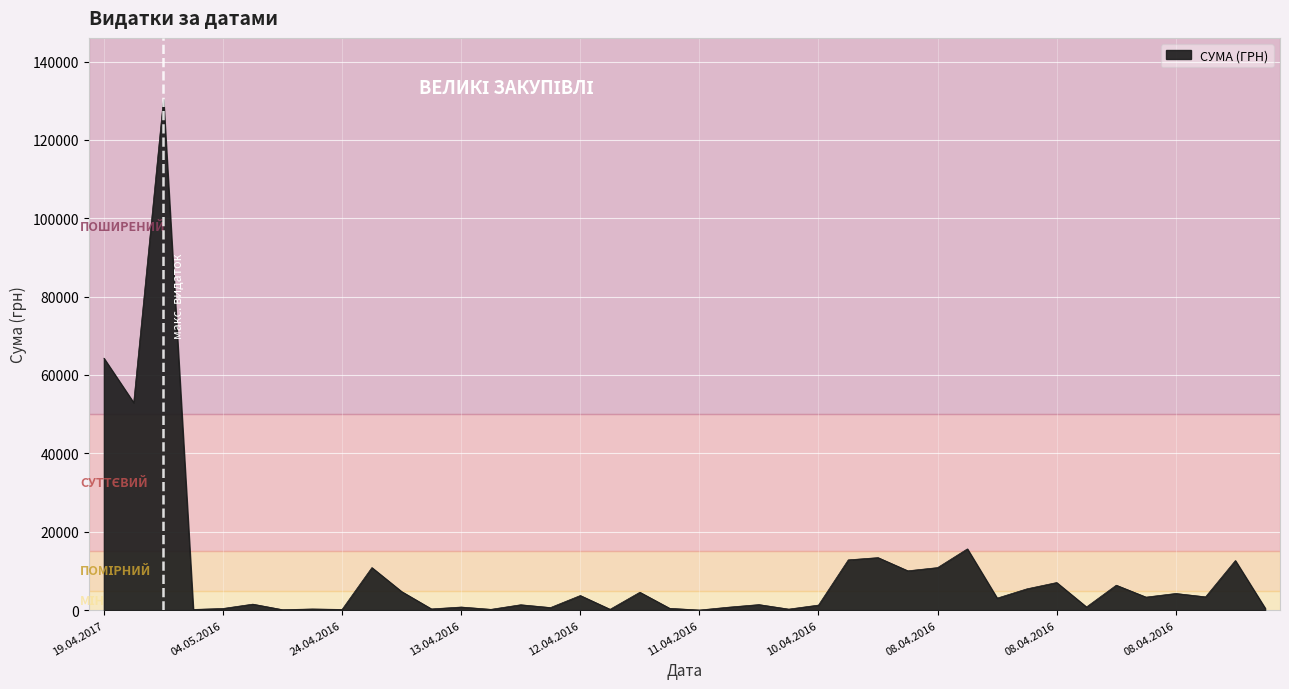

What is the greatest value displayed?

130379.7